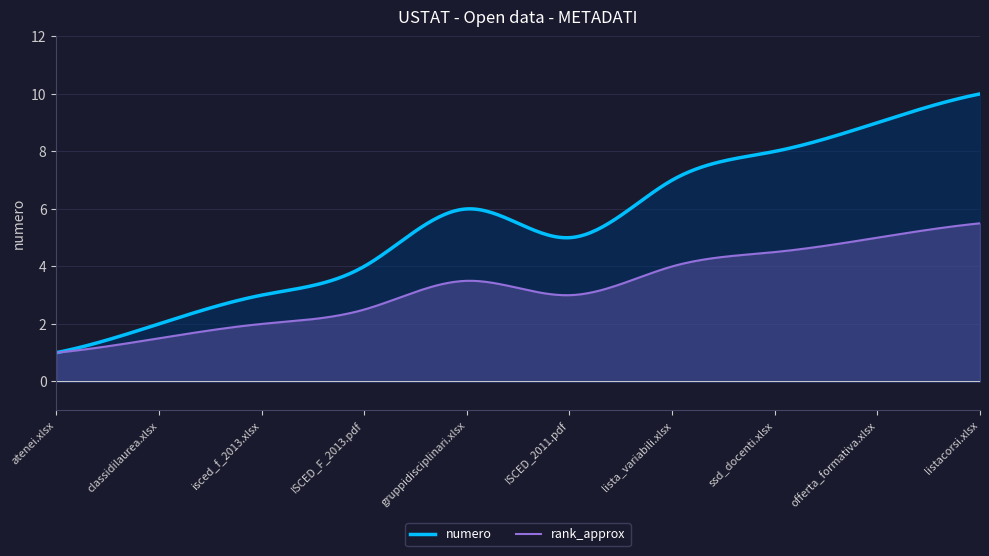

List the labels in order of value, smallest first.

atenei.xlsx, classidilaurea.xlsx, isced_f_2013.xlsx, ISCED_F_2013.pdf, ISCED_2011.pdf, gruppidisciplinari.xlsx, lista_variabili.xlsx, ssd_docenti.xlsx, offerta_formativa.xlsx, listacorsi.xlsx